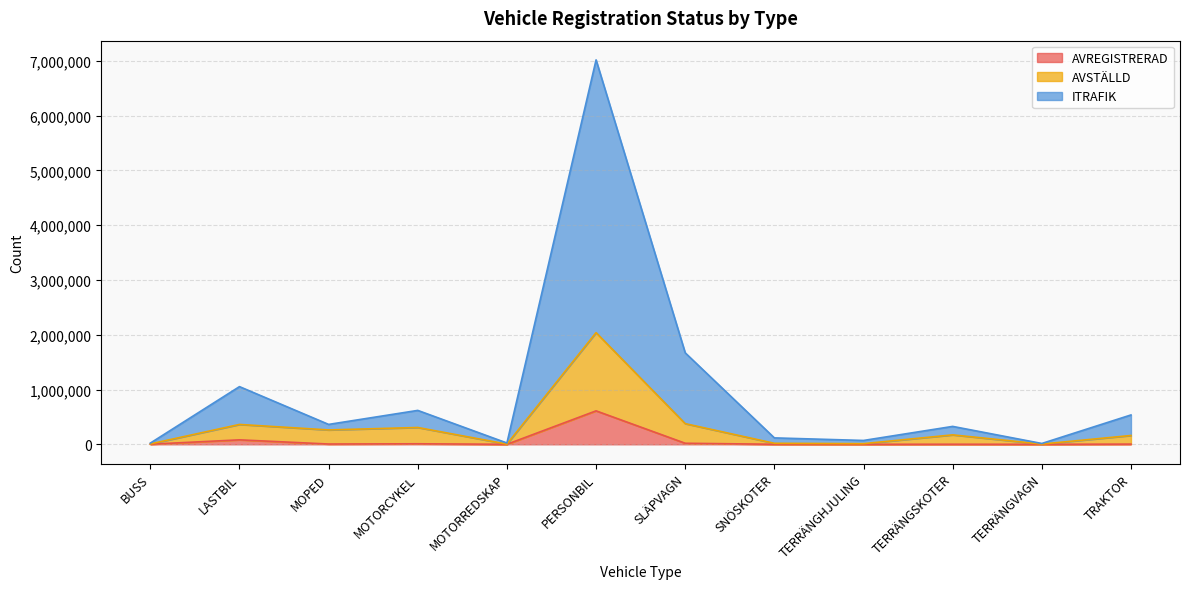

What is the average value of the AVREGISTRERAD series?

61362